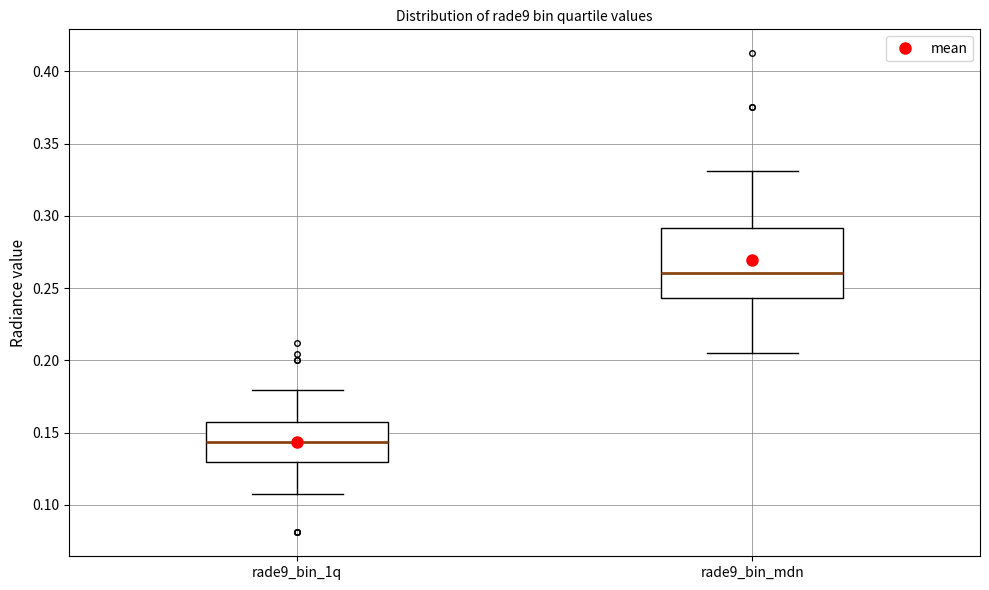

Reading left to right, read every box against the y-axis: the position of its median line, the range the box covers, and the ends of its whiskers. The values are not printed on the chart, so give them approximately, as read against the axis.

rade9_bin_1q: median 0.145, box 0.130 to 0.155, whiskers 0.110 to 0.180
rade9_bin_mdn: median 0.260, box 0.245 to 0.290, whiskers 0.205 to 0.330